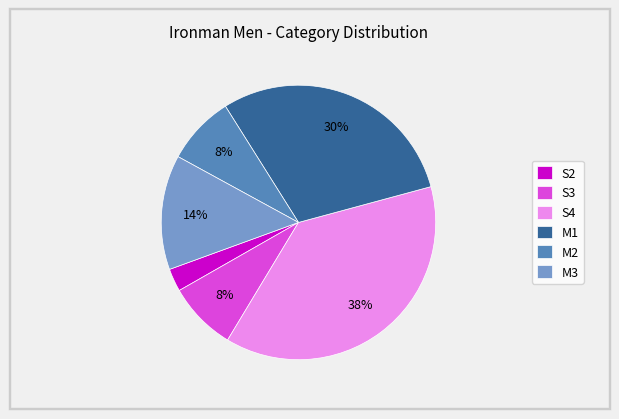

Do M1 and S3 together represent more than half of the pie?

No